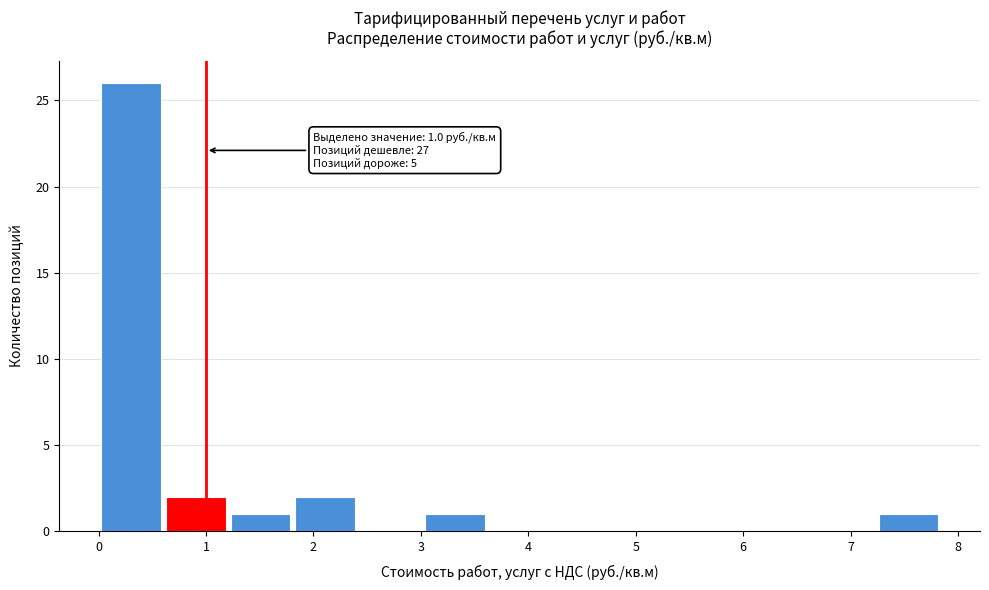

Over which range of the x-axis is the bar tallest?

0.0 to 0.6